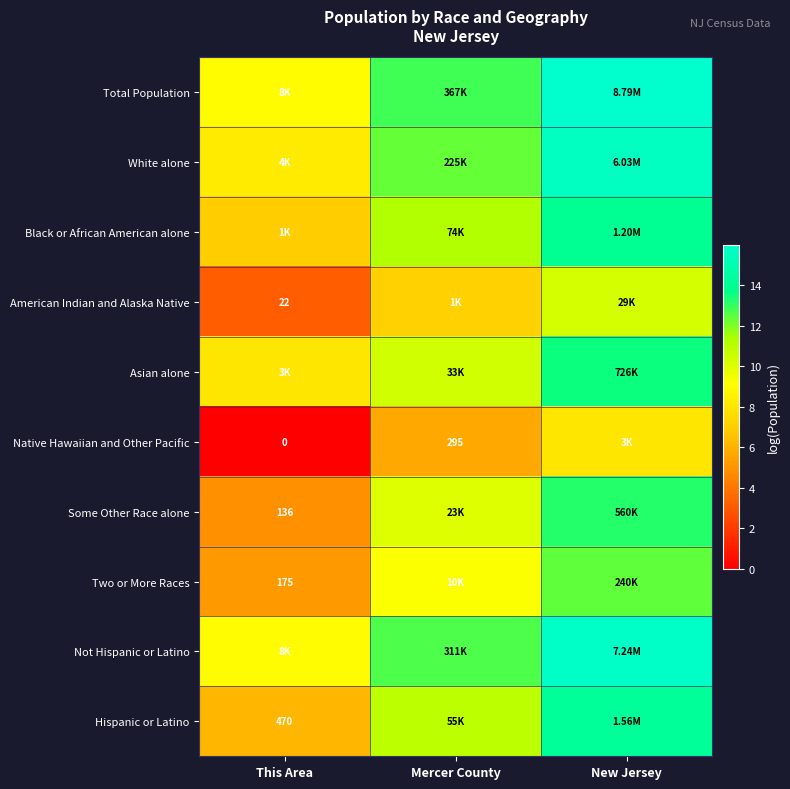

What is the greatest value displayed?

16.0